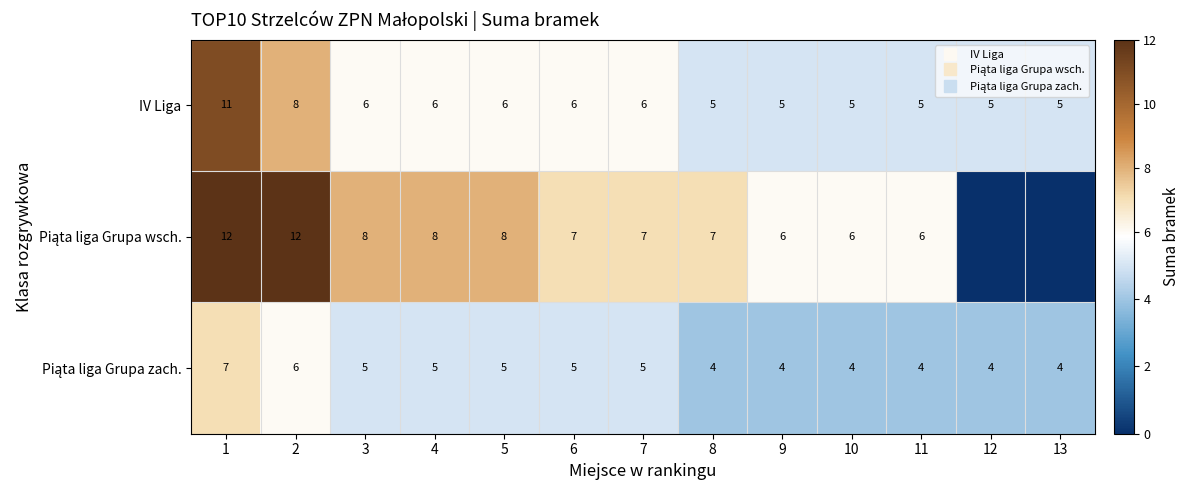

Is it true that Piąta liga Grupa zach. equals 4 at 13?

True